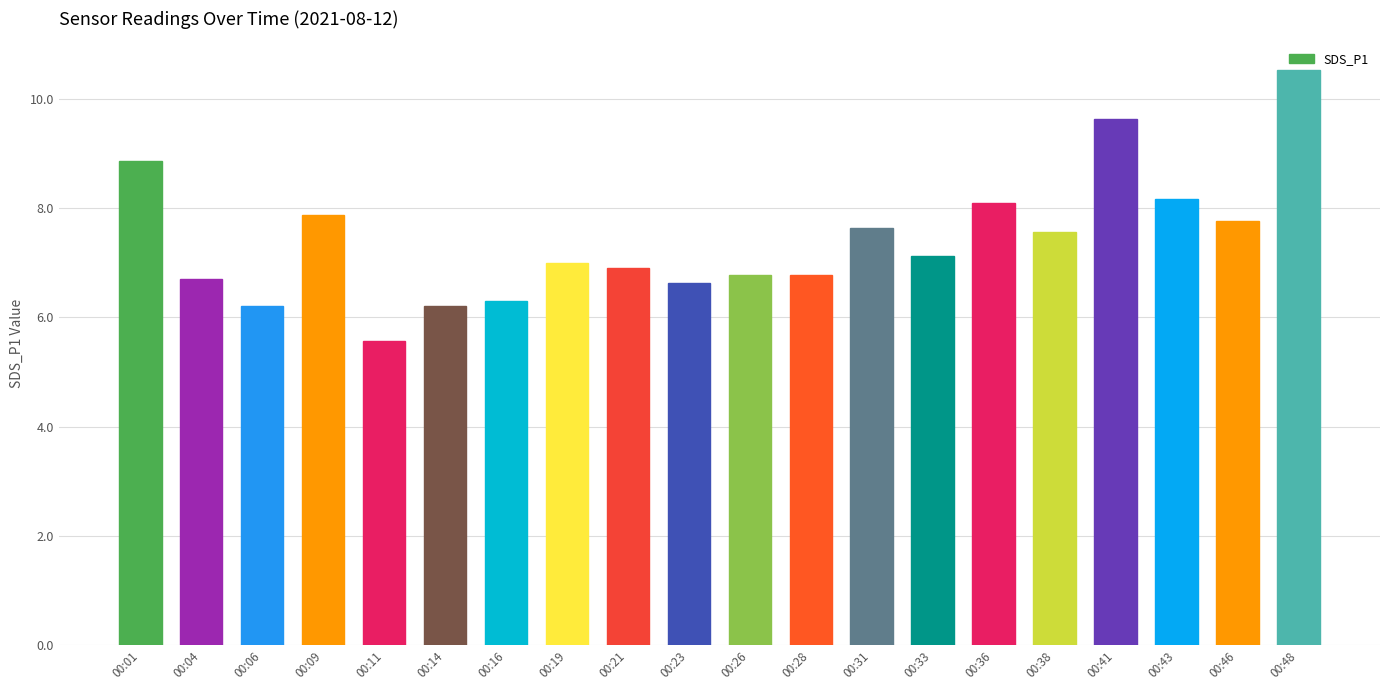

What is the value of the 1st bar from the left?

8.9